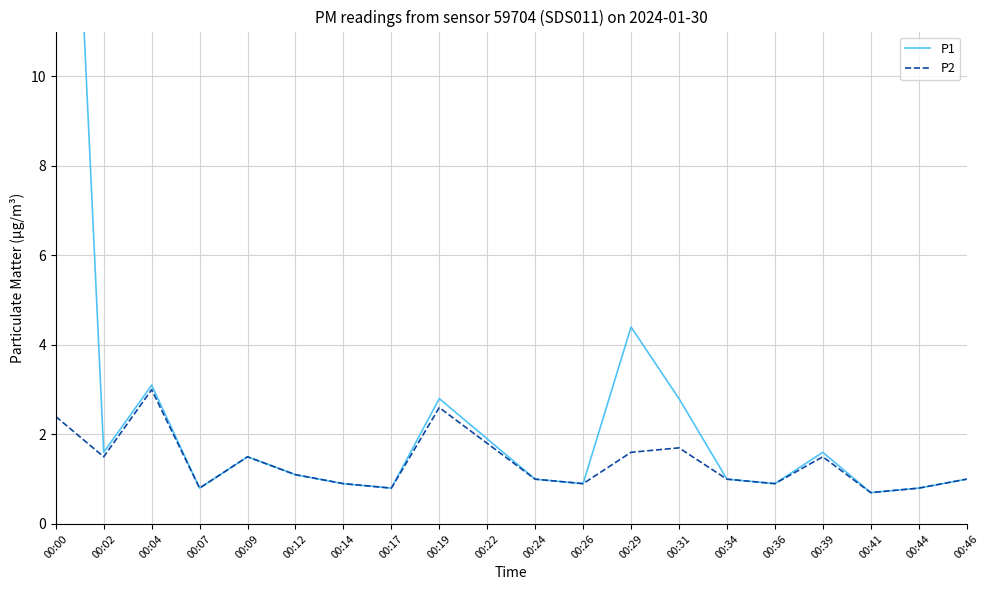

Reading left to right, what are all the values shown in this chart?

P1: 24.6	1.6	3.1	0.8	1.5	1.1	0.9	0.8	2.8	1.9	1.0	0.9	4.4	2.8	1.0	0.9	1.6	0.7	0.8	1.0
P2: 2.4	1.5	3.0	0.8	1.5	1.1	0.9	0.8	2.6	1.8	1.0	0.9	1.6	1.7	1.0	0.9	1.5	0.7	0.8	1.0